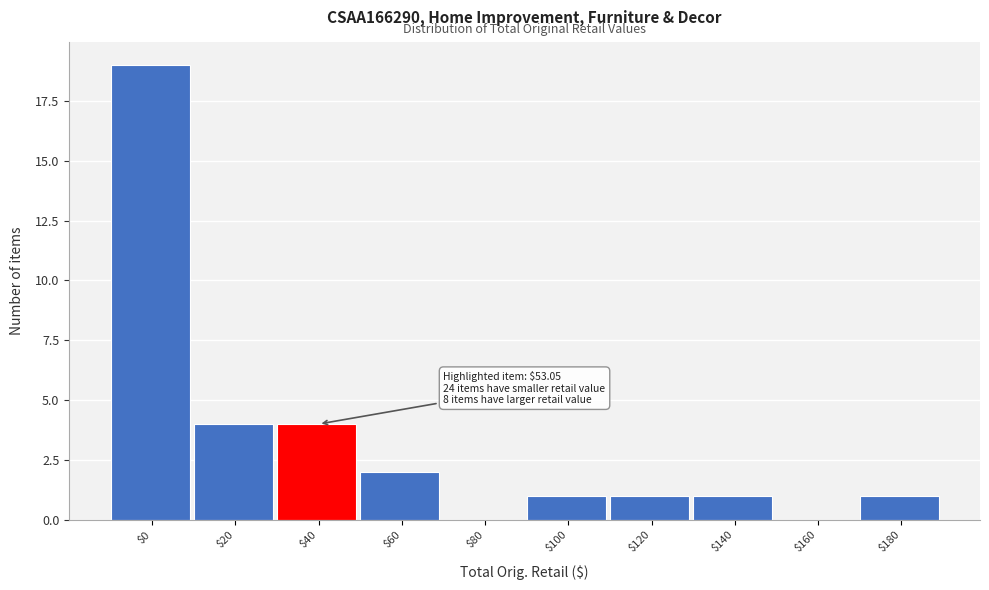

At which category does the chart reach its peak across all series?

$0